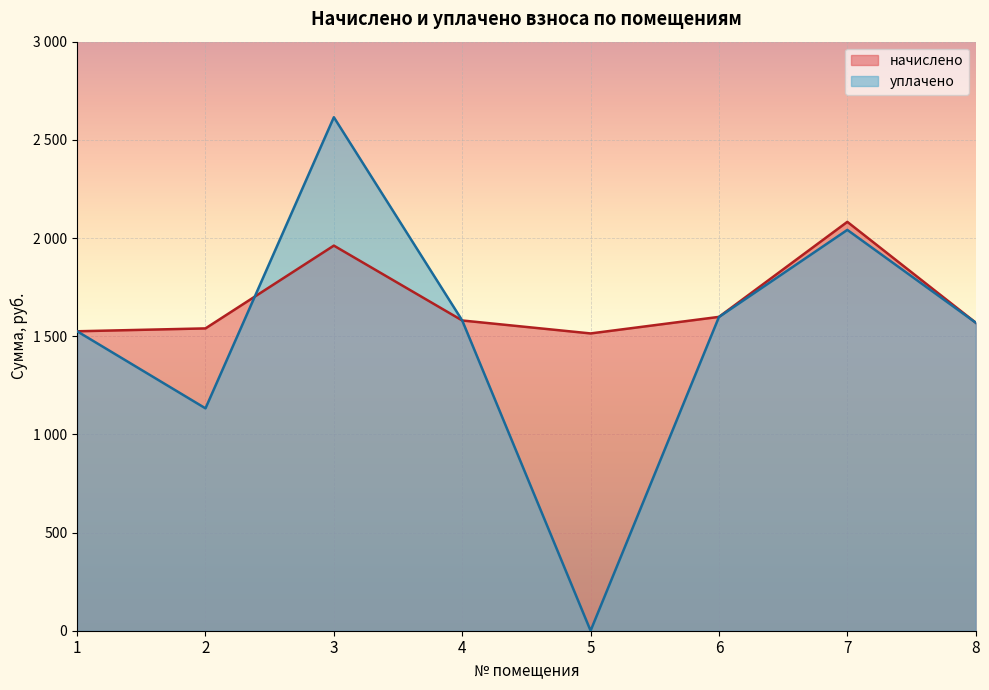

Where do начислено and уплачено first cross each other?

2 and 3